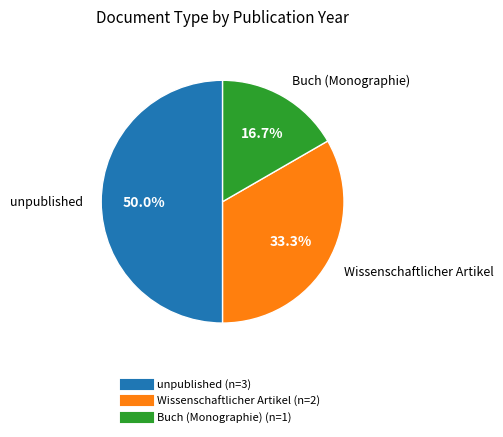

Is there any slice that represents more than half of the pie?

No